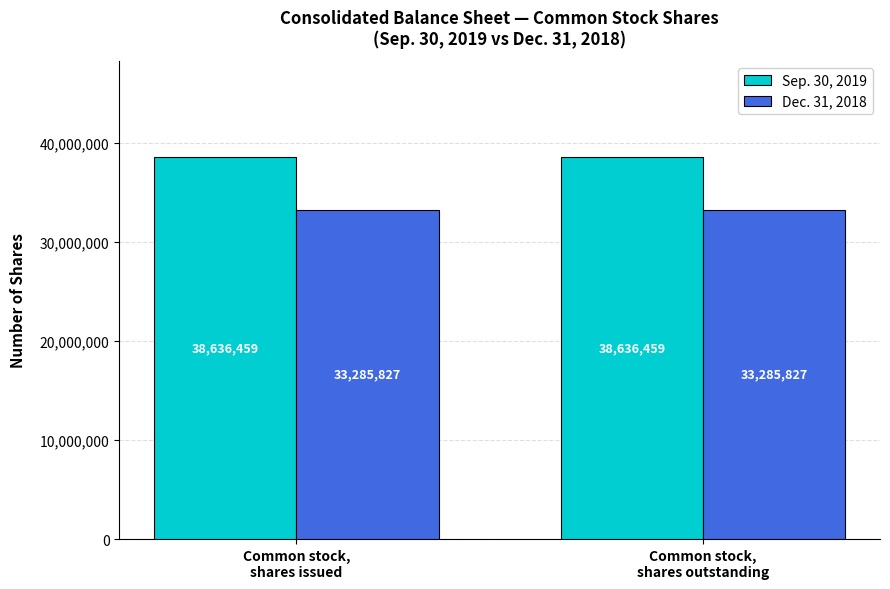

What is the value of the Sep. 30, 2019 bar at the 2nd from the left?

38636459